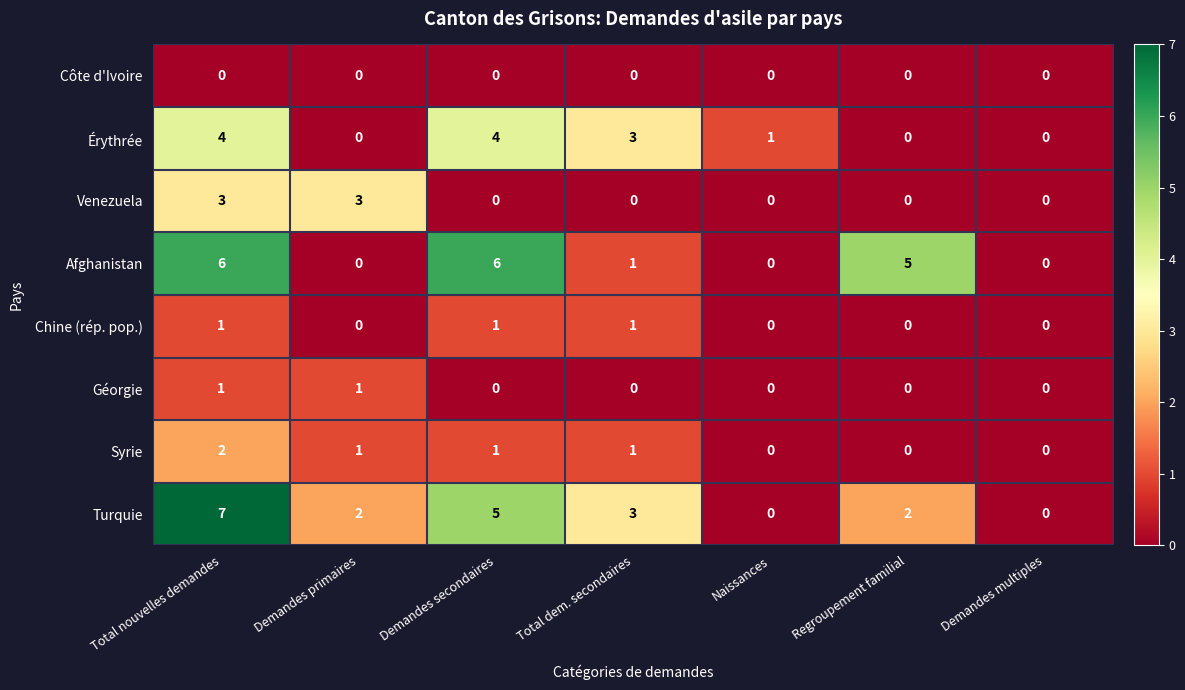

Count the Chine (rép. pop.) values in the range 0 to 1.

7